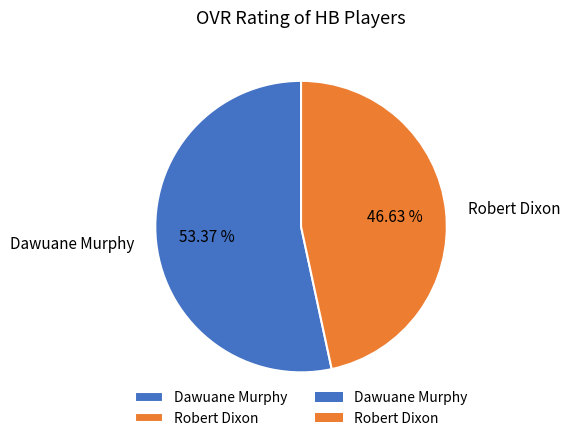

What percentage is the Robert Dixon slice, to the nearest percent?

47%